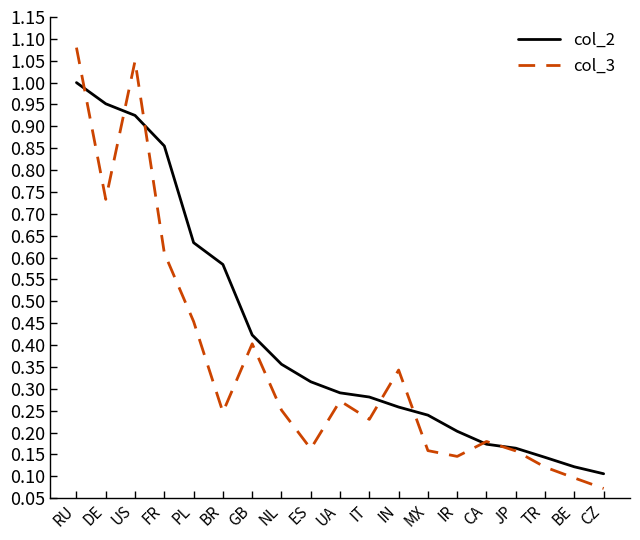

The col_2 series shows 1.5 at RU. True or false?

False